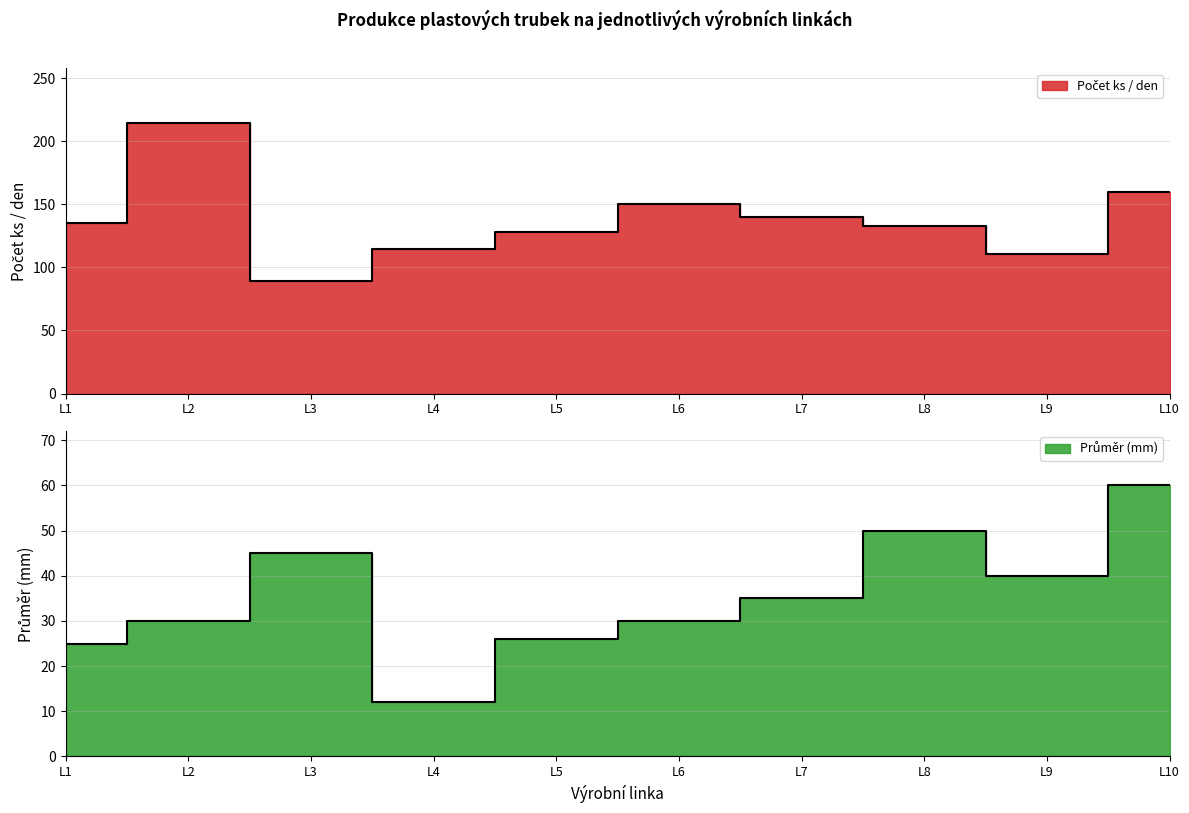

What are all the series names shown in the legend?

Počet ks / den, Průměr